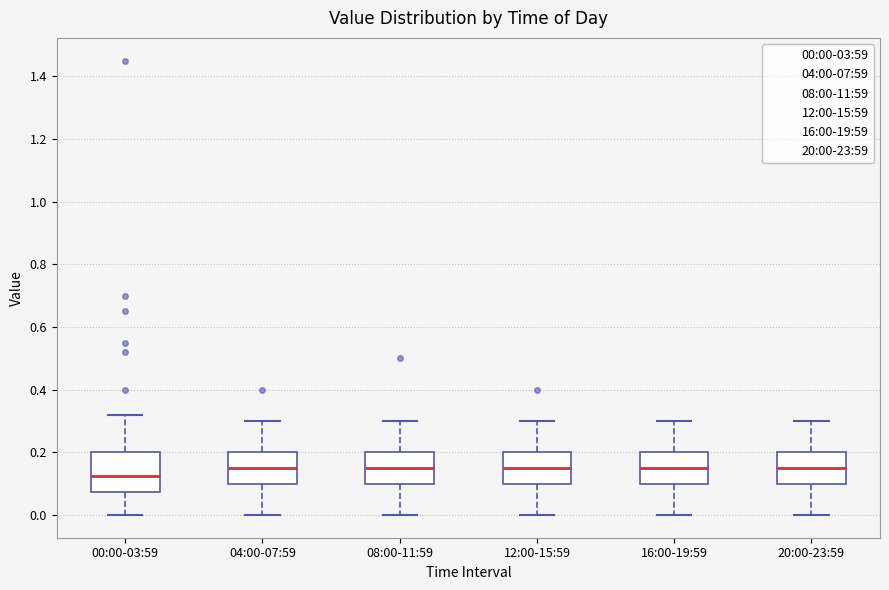

Where is the lower edge of the box for 00:00-03:59 on the y-axis? The values are not printed on the chart, so give them approximately, as read against the axis.

0.08